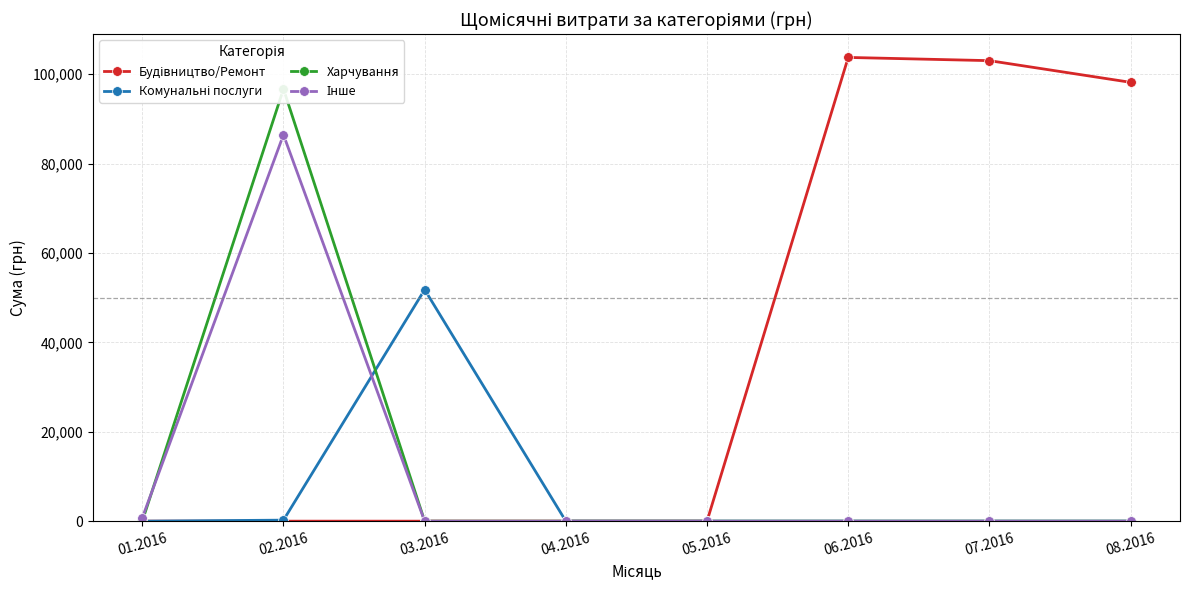

How many lines are shown in the chart?

4